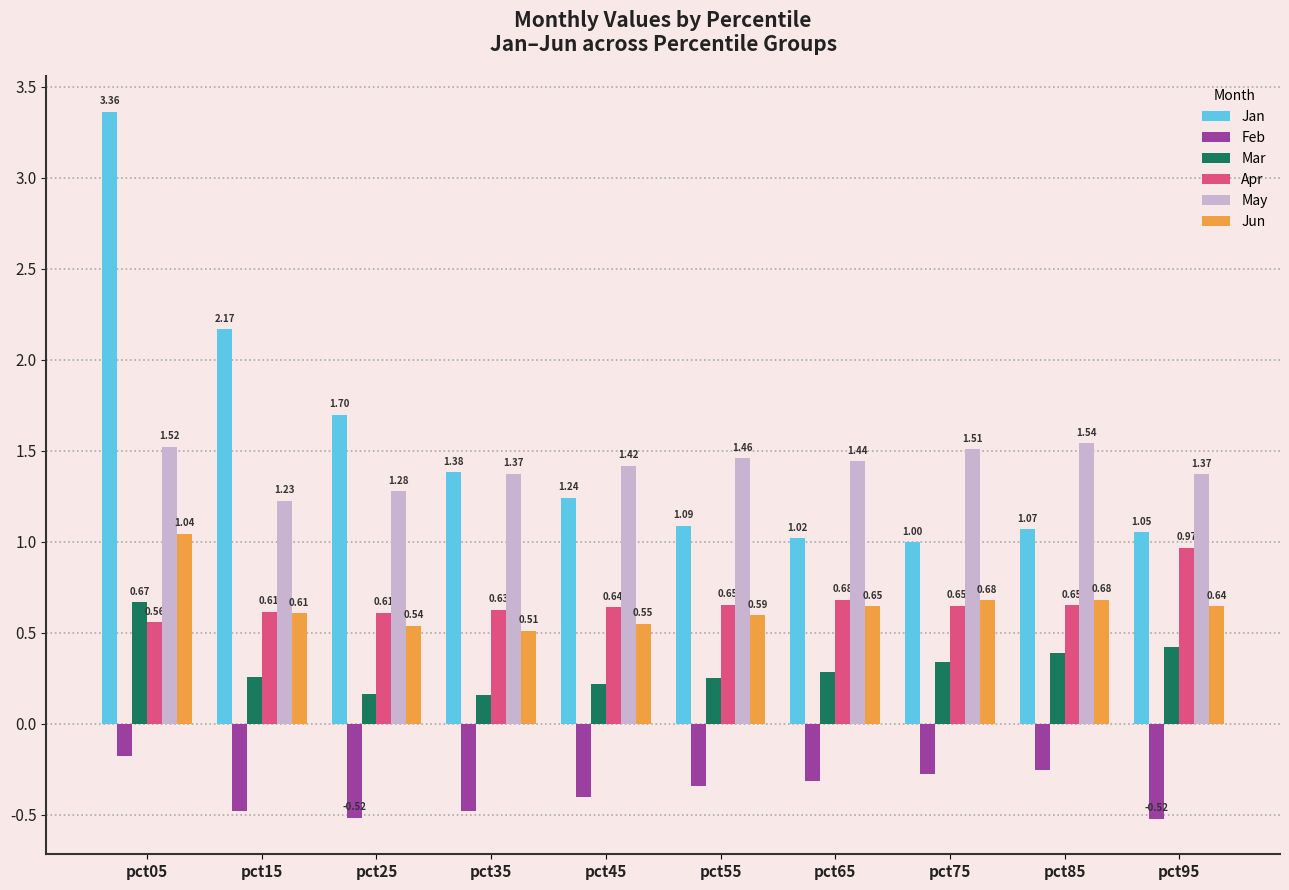

Which series has the widest spread of values?

Jan